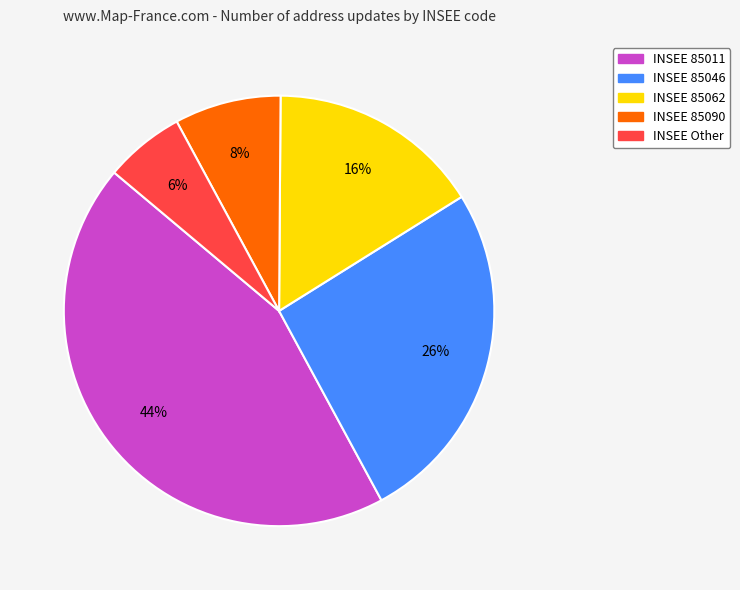

To the nearest percent, what is the difference between the largest and smallest slice percentages?

38%